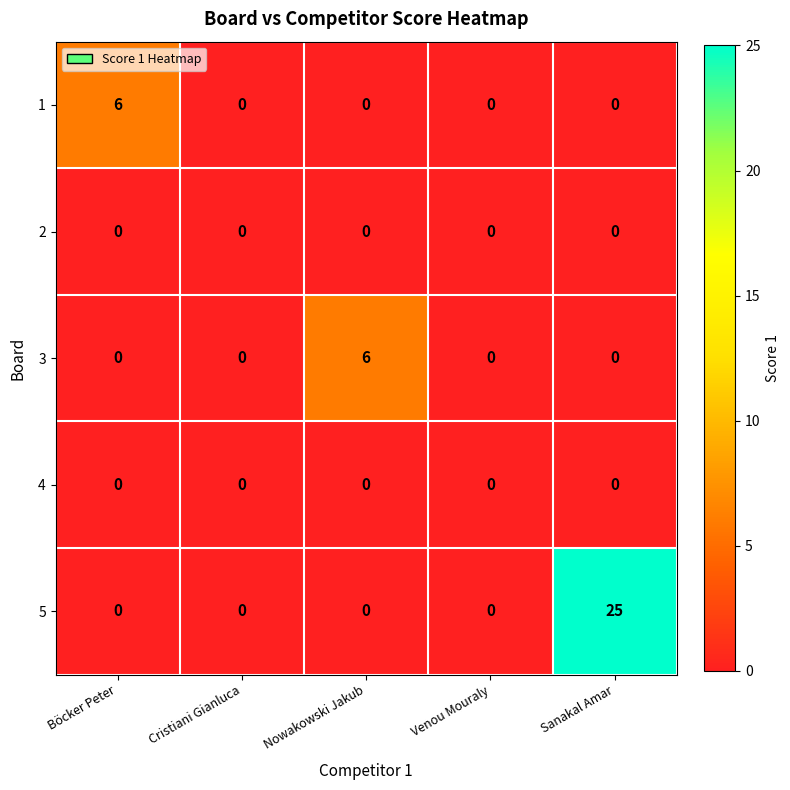

Which label corresponds to the largest value in the chart?

Sanakal Amar